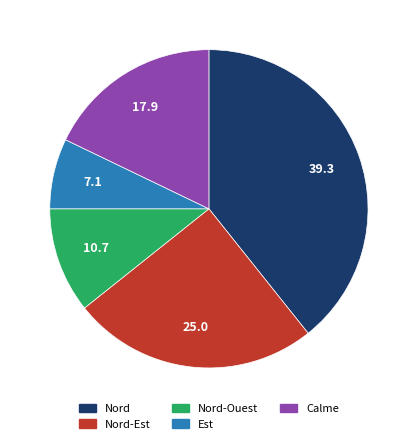

Is the sum of Nord-Est and Nord greater than half?

Yes